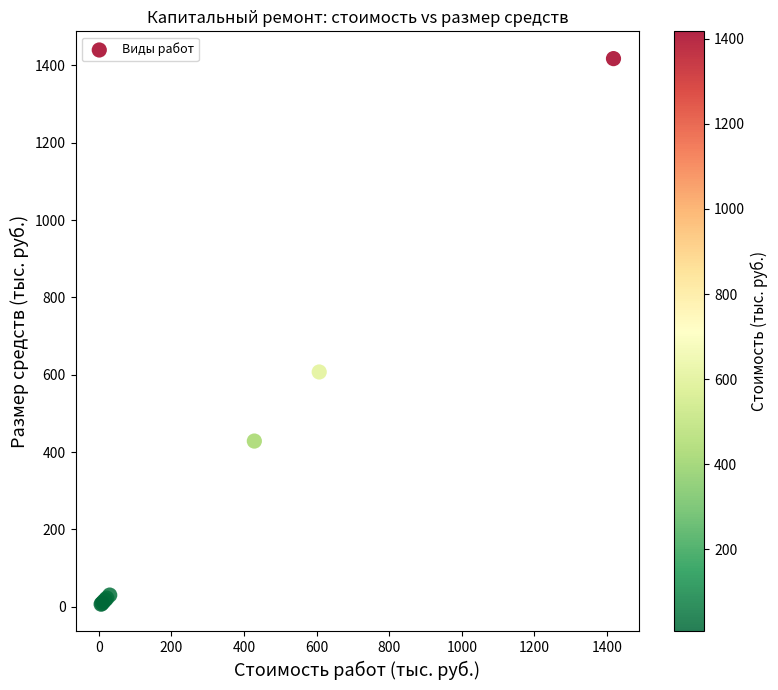

What Y value in the scatter plot is closest to 712?

607.2